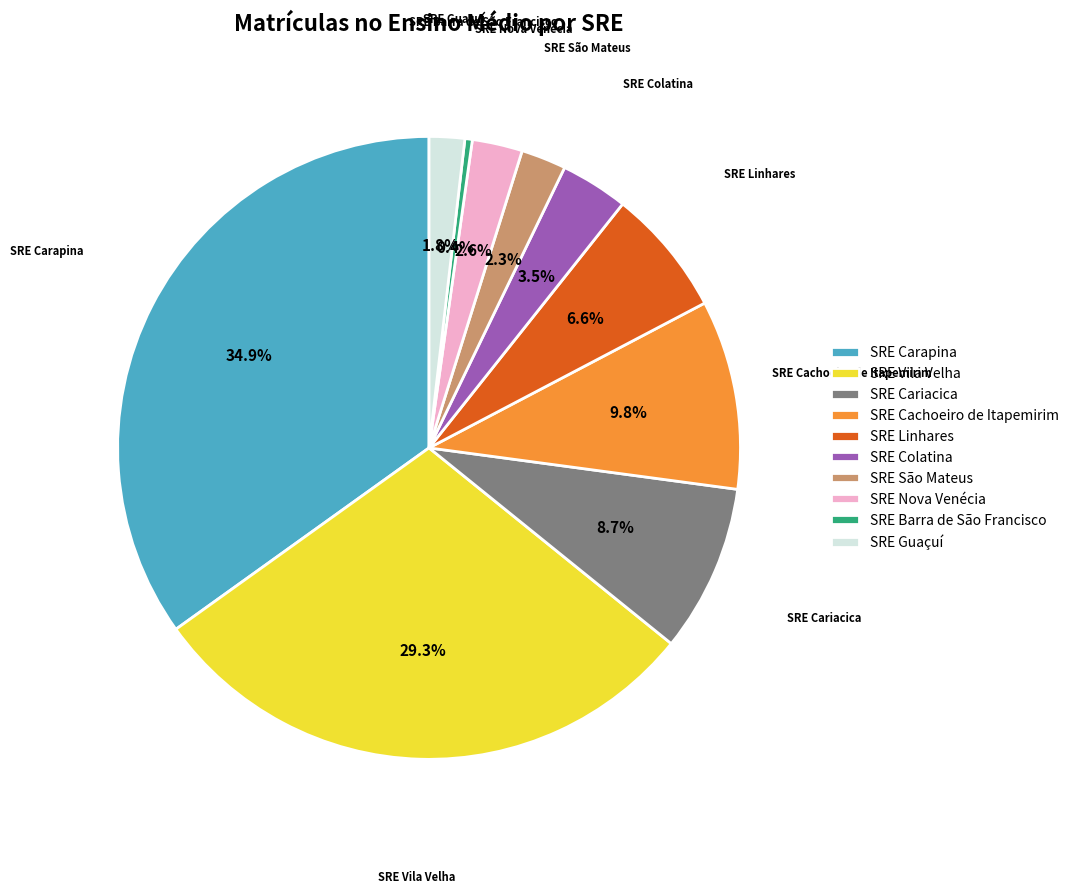

Does SRE Carapina represent more than half of the total?

No